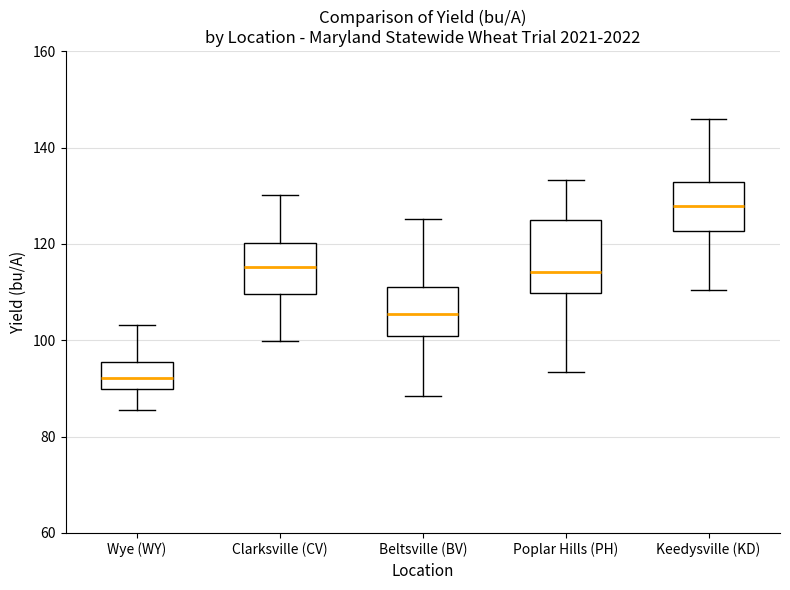

Which box has the lowest median line?

Wye (WY)